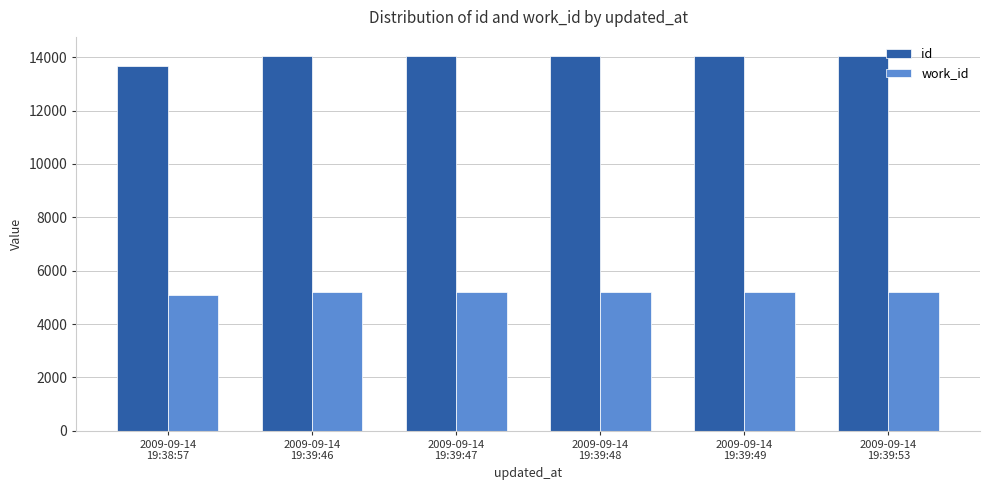

Does the chart contain stacked bars?

No